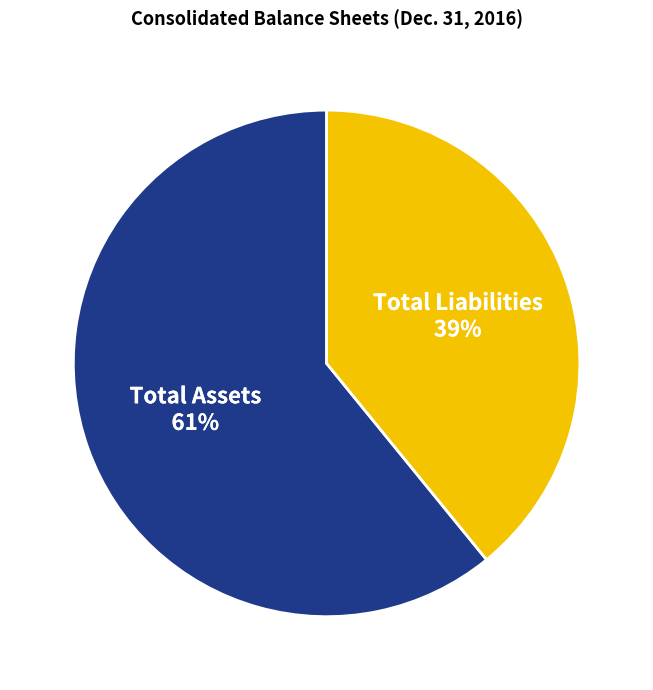

Combined, do Total Assets and Total Liabilities account for over 50%?

Yes